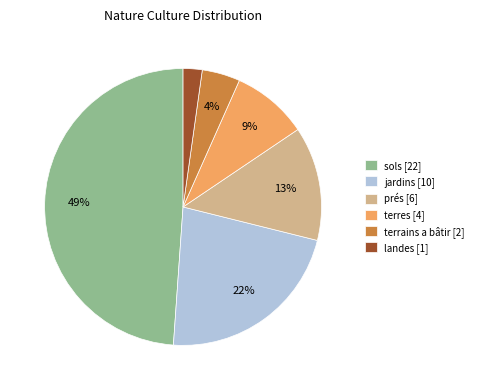

How many segments does this pie chart have?

6